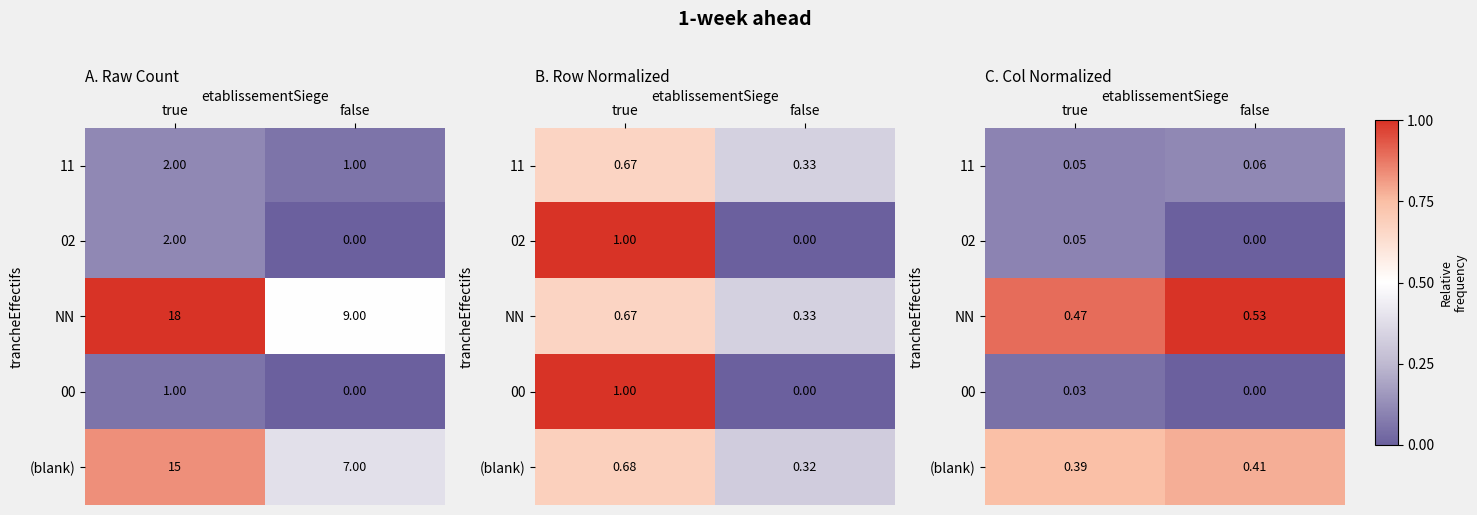

List the labels in order of 00 value, largest first.

true, false